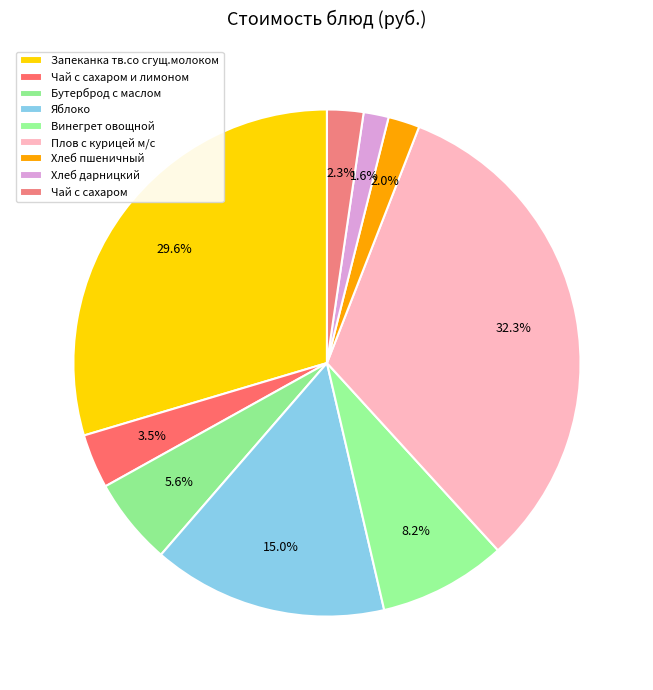

Is there a majority slice in this chart?

No